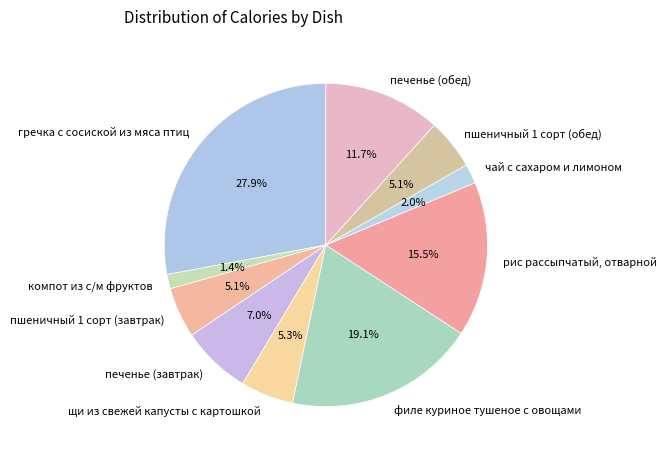

What is the smallest slice in the pie chart?

компот из с/м фруктов